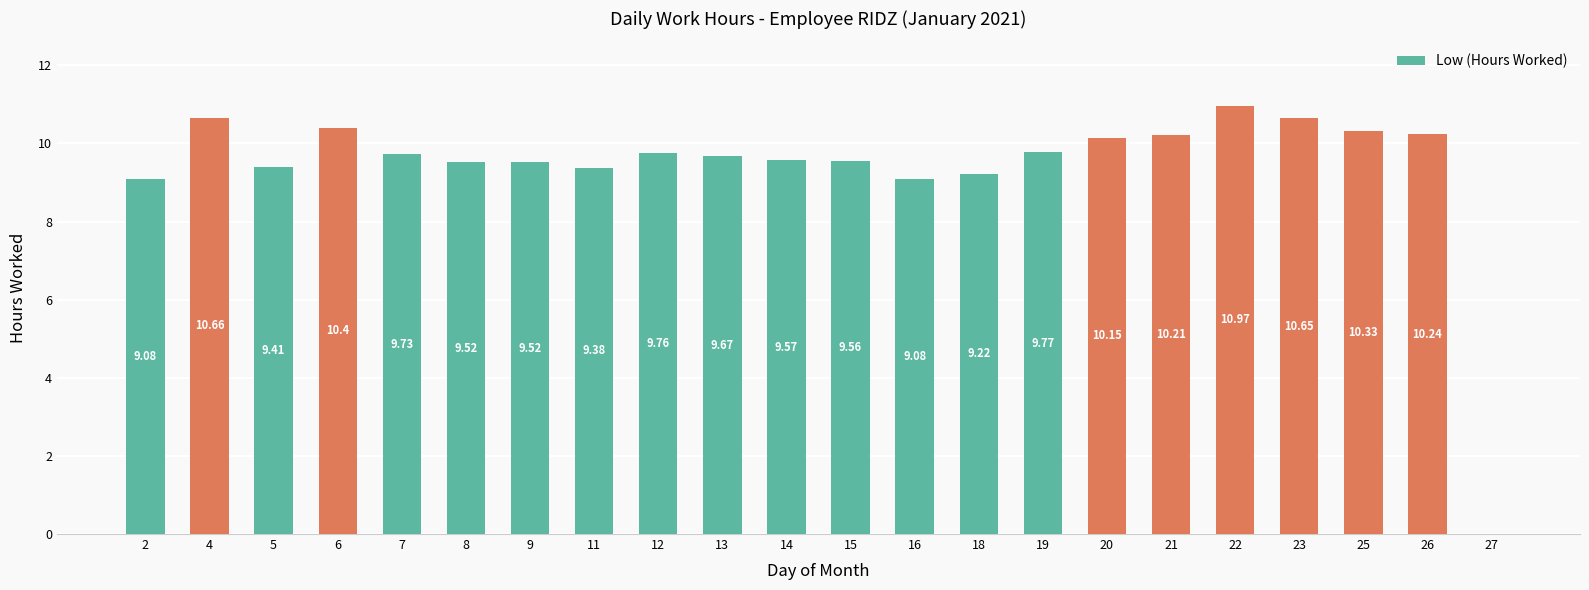

Reading left to right, what are all the values shown in this chart?

2=9.1	4=10.7	5=9.4	6=10.4	7=9.7	8=9.5	9=9.5	11=9.4	12=9.8	13=9.7	14=9.6	15=9.6	16=9.1	18=9.2	19=9.8	20=10.2	21=10.2	22=11.0	23=10.7	25=10.3	26=10.2	27=0.0